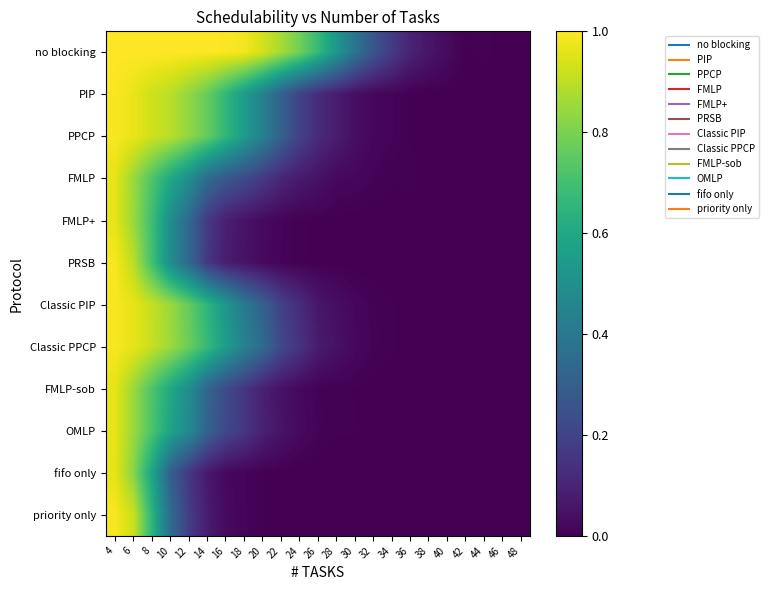

What is the spread (max minus min) of values at 36?

0.1